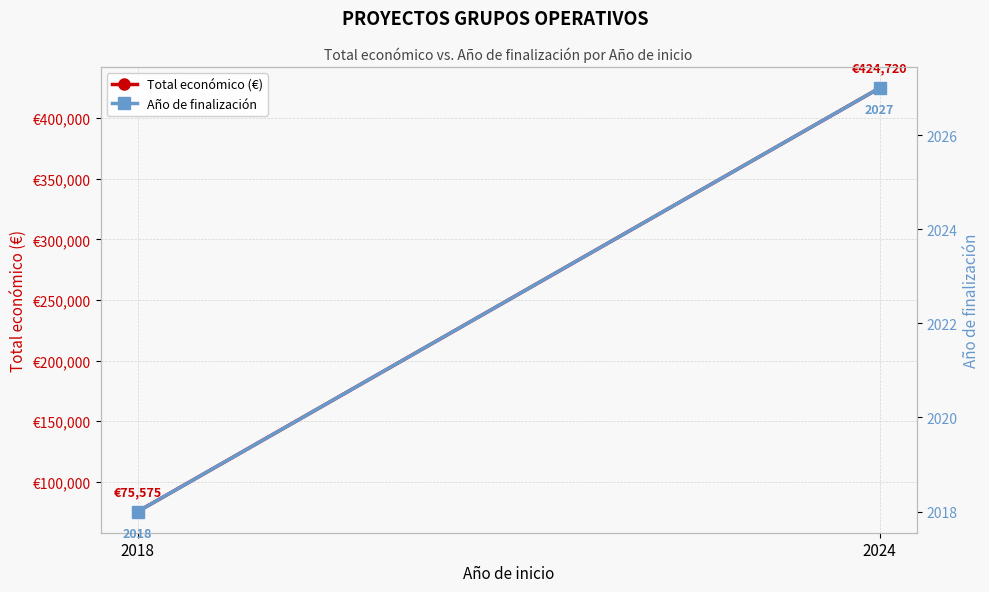

Is the value of Total económico (€) at 2018 greater than the value of Año de finalización at 2024?

Yes